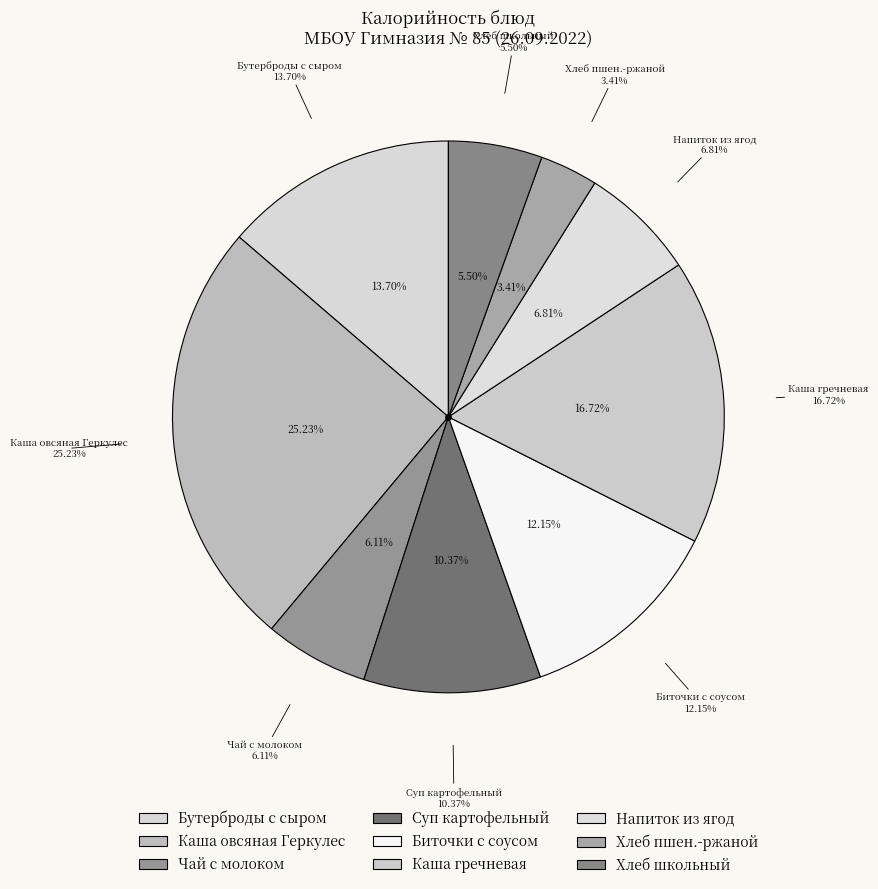

Is it true that Напиток из ягод (черная смородина) is 18% of the pie?

False